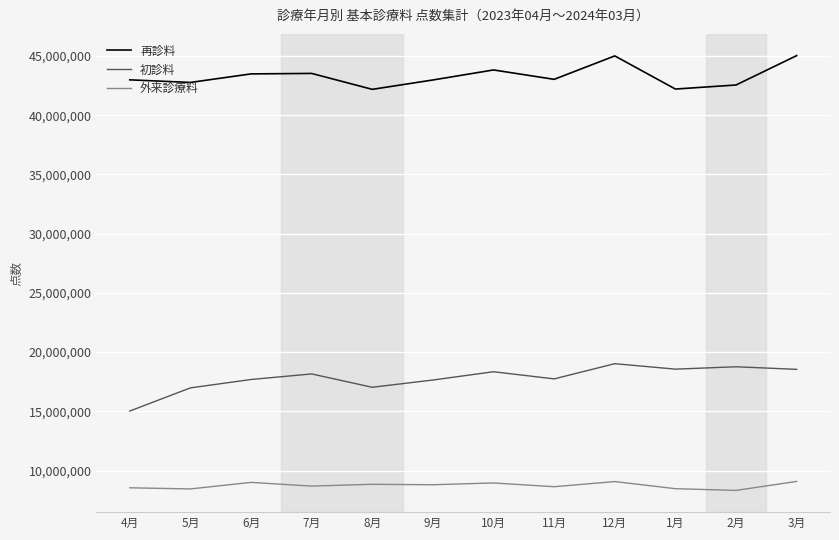

What position from the right is 5月?

11